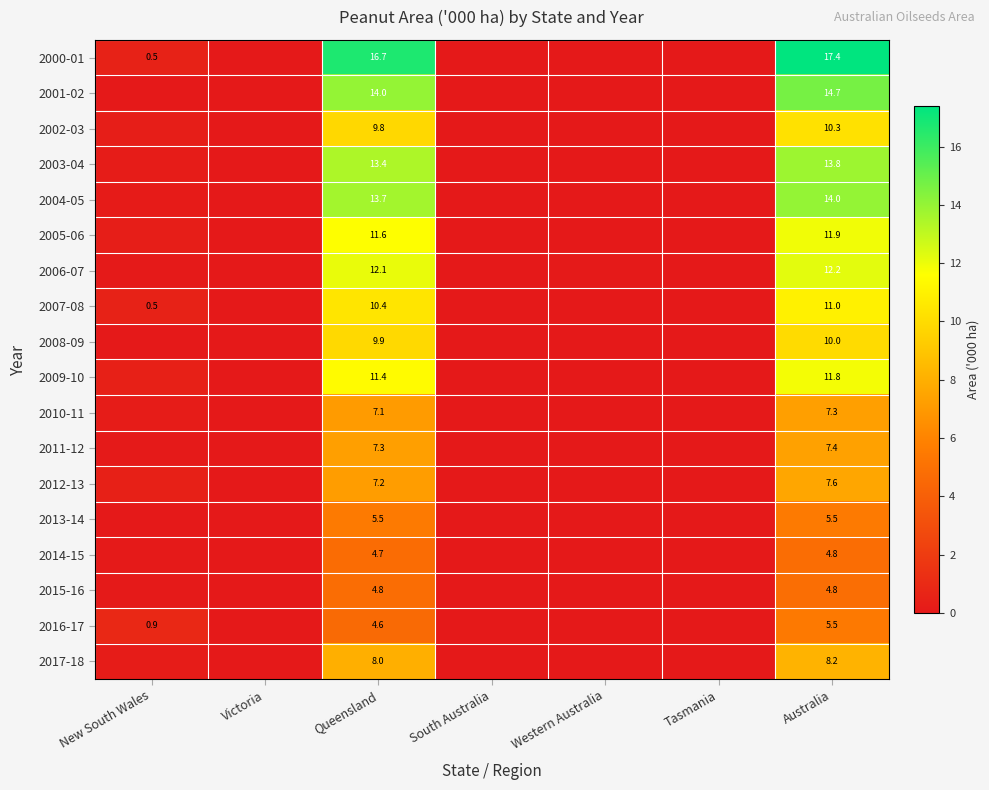

At how many categories does at least one series exceed 3?

2